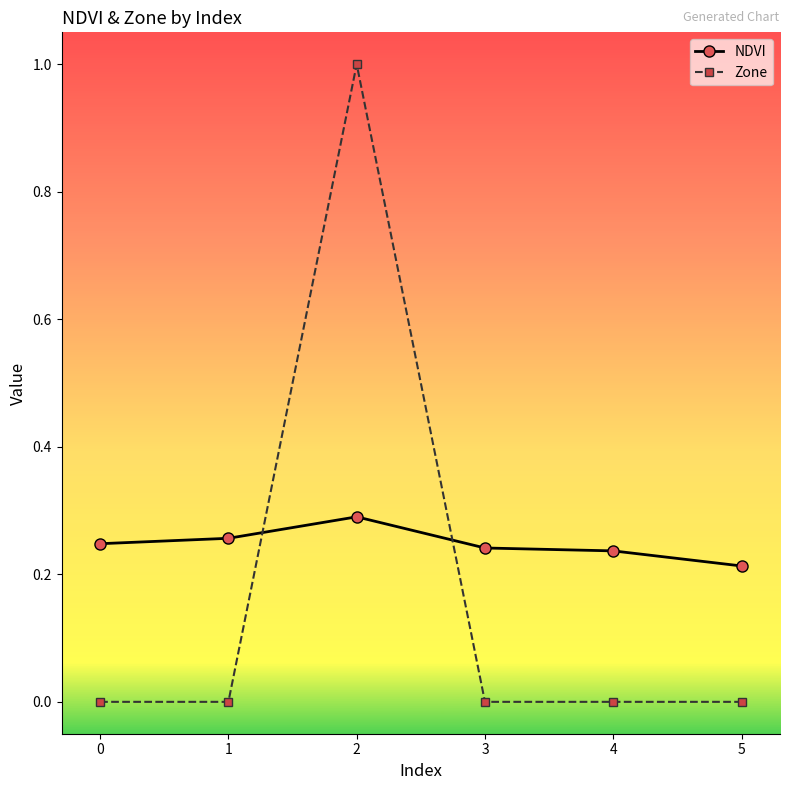

How many intersections are there between NDVI and Zone?

2